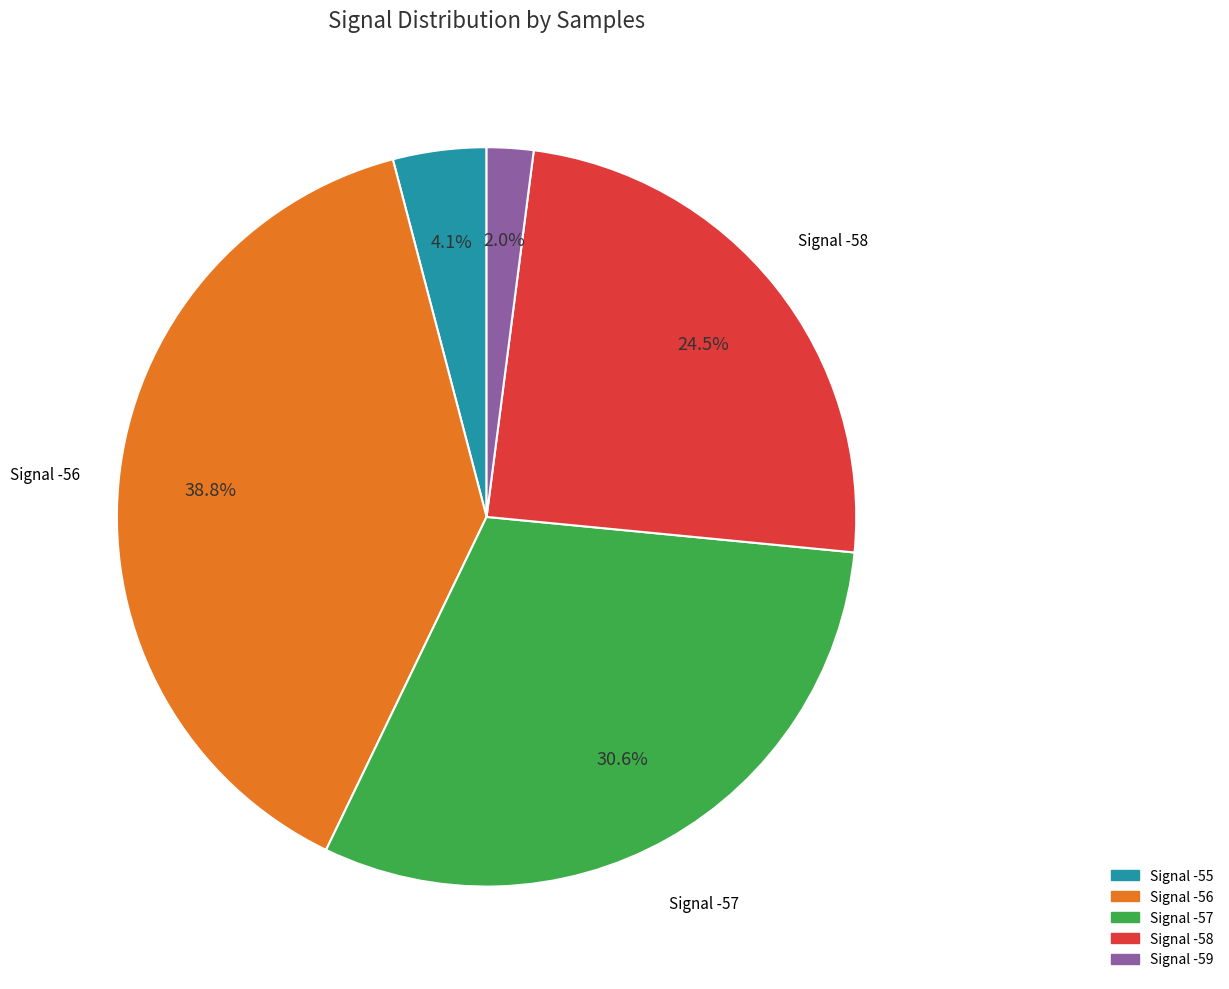

Does any single category account for the majority?

No